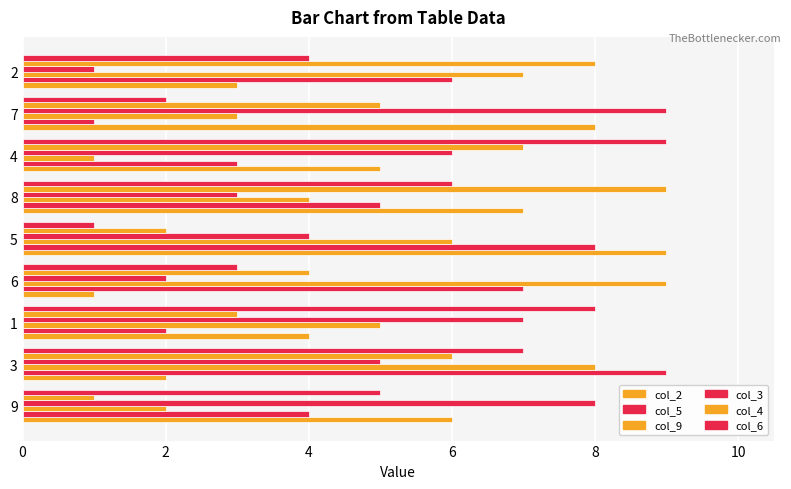

What is the greatest value displayed?

9